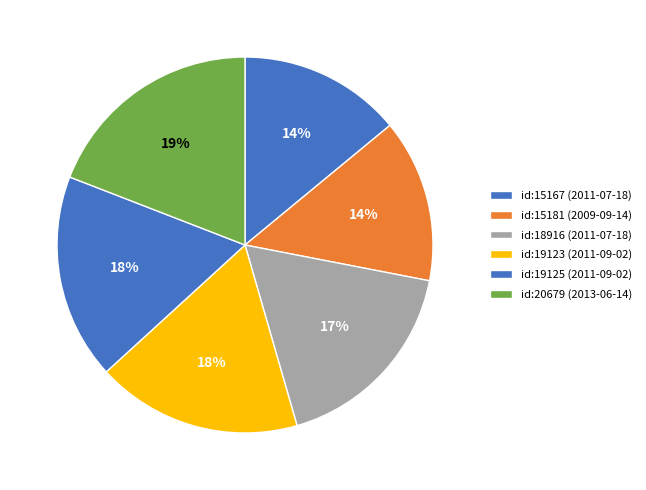

Count the number of slices in the pie.

6